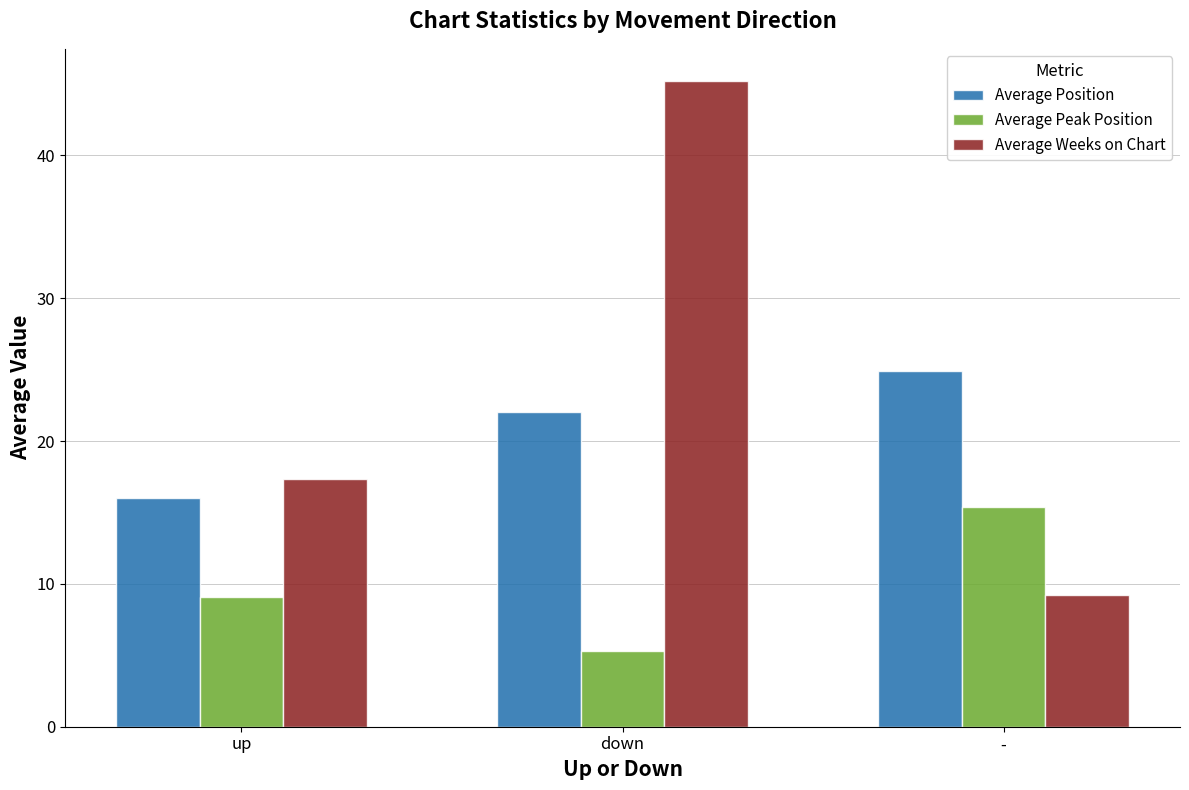

What position from the left is -?

3